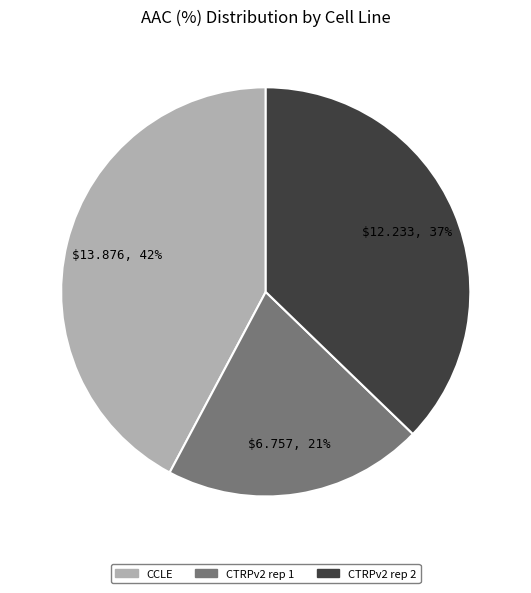

Which category has the biggest portion of the pie?

CCLE